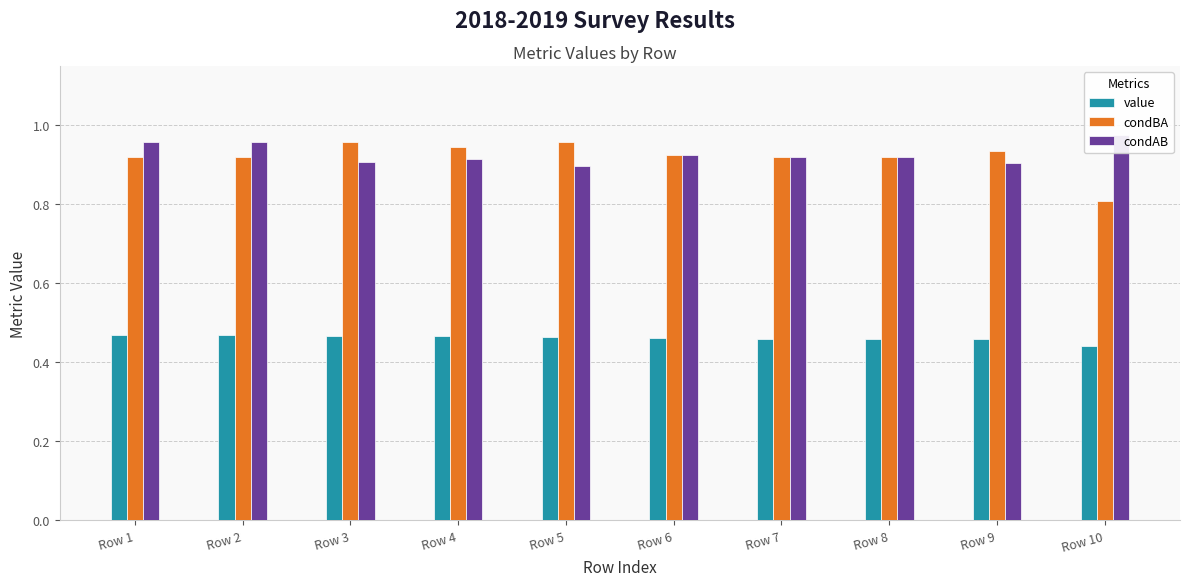

Reading right to left, list all the values displayed in this chart.

value: 0.4	0.5	0.5	0.5	0.5	0.5	0.5	0.5	0.5	0.5
condBA: 0.8	0.9	0.9	0.9	0.9	1.0	0.9	1.0	0.9	0.9
condAB: 1.0	0.9	0.9	0.9	0.9	0.9	0.9	0.9	1.0	1.0